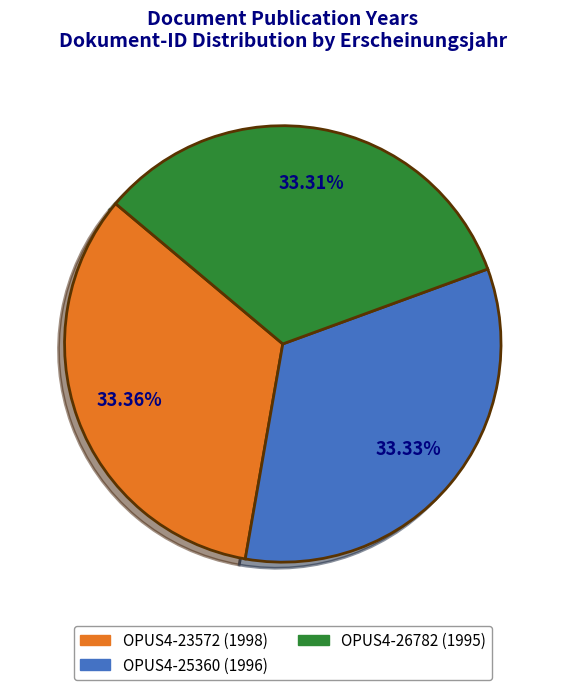

What is the ratio of the value at OPUS4-23572 to the value at OPUS4-25360?

1.0